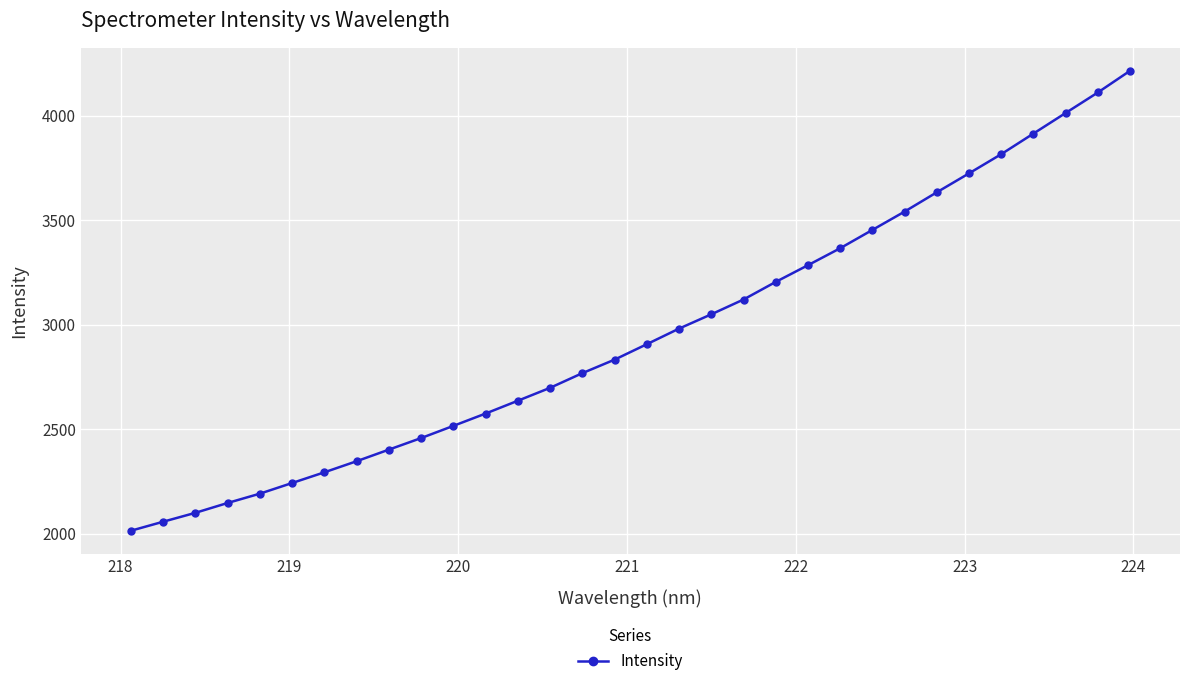

What is the average value?

2957.3